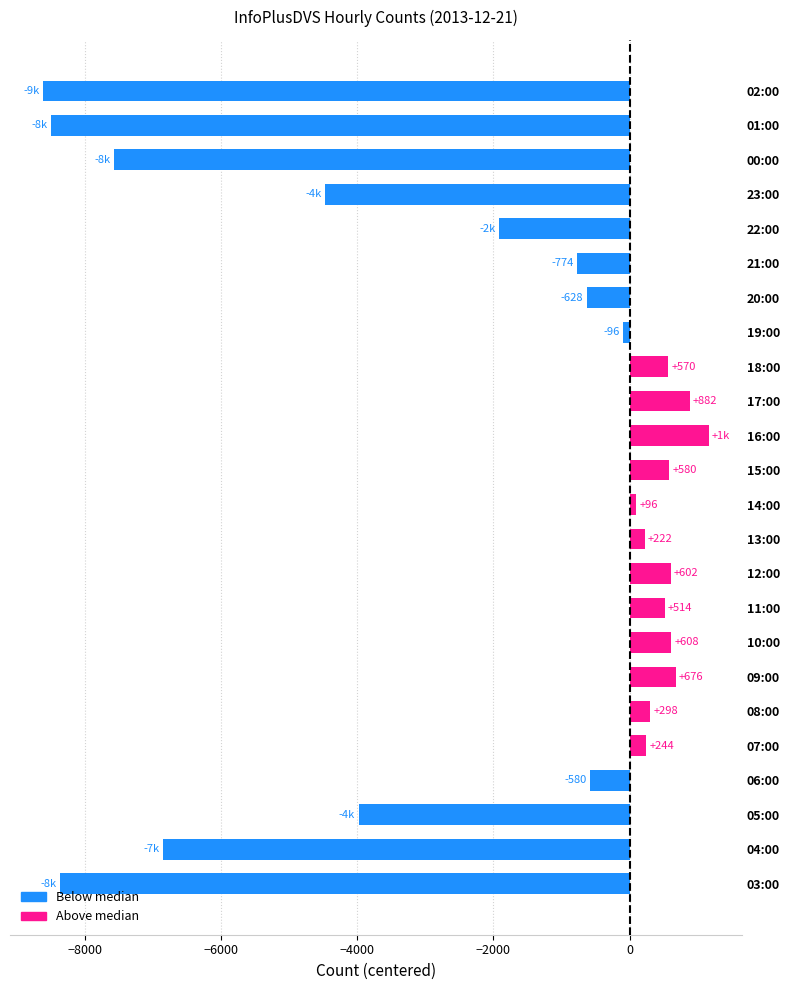

What is the change in value from 04:00 to 21:00?

+6078.0